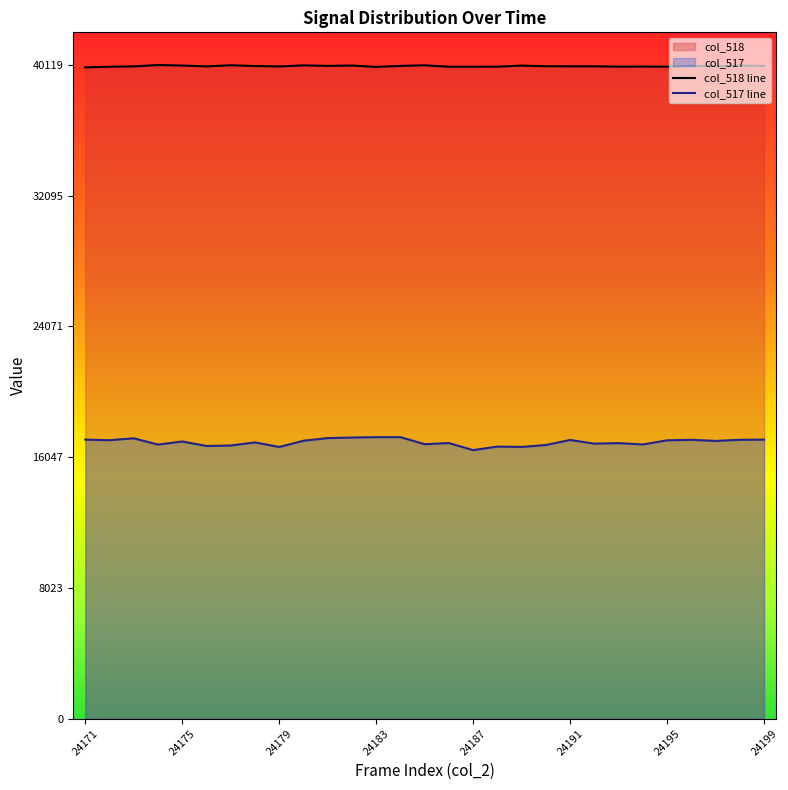

What is the sum of all col_518 values?

1161439